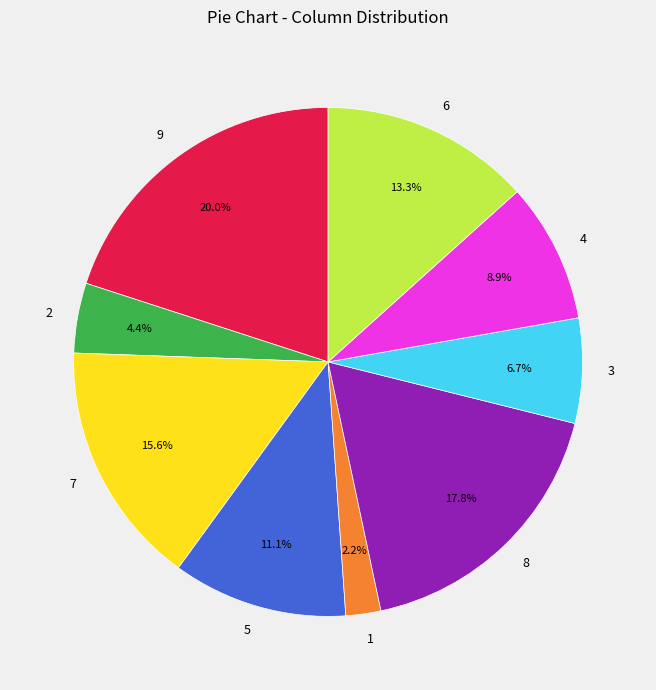

Is 6 the majority of the pie?

No